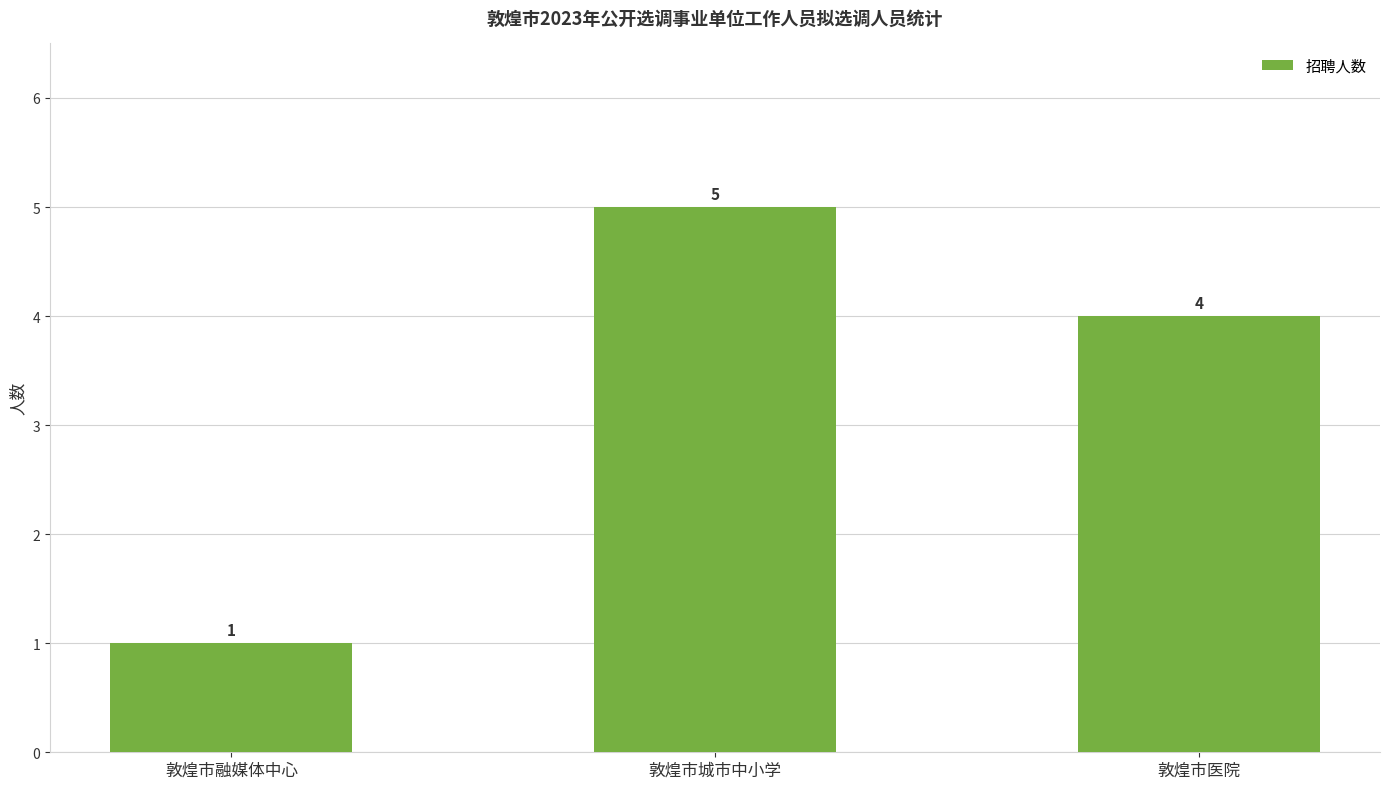

How many values are between 1 and 5?

3